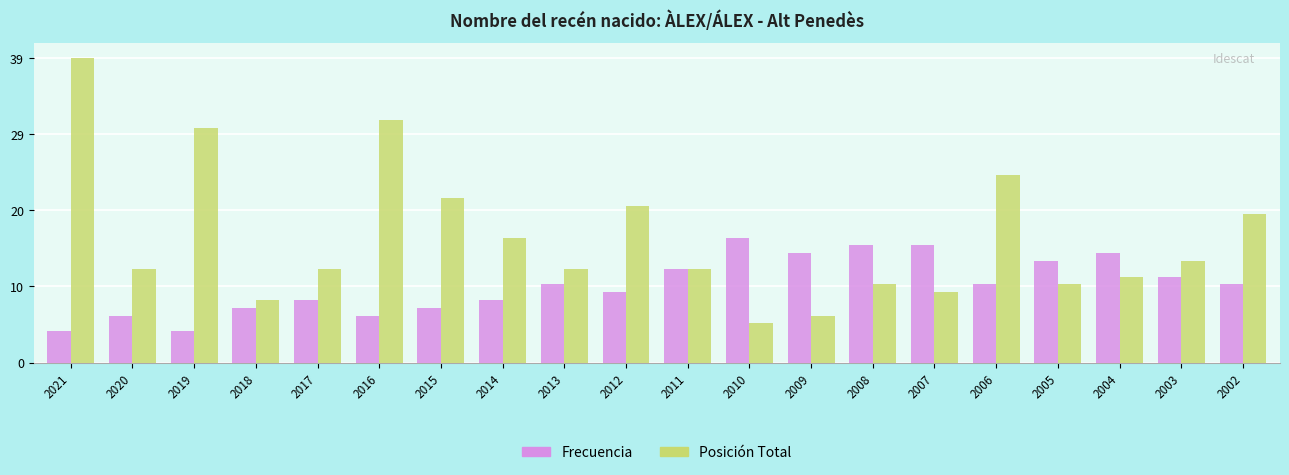

What are all the series names shown in the legend?

Frecuencia, Posición Total